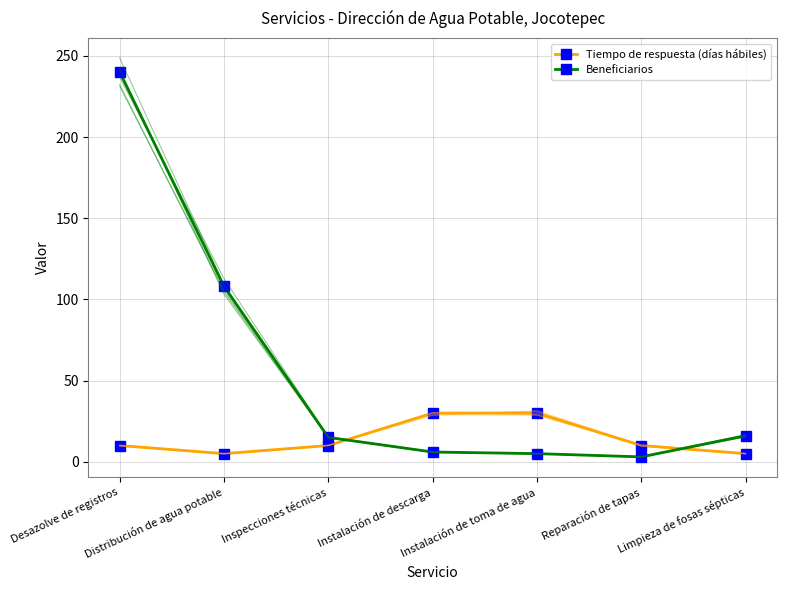

What are all the series names shown in the legend?

Tiempo de respuesta (días hábiles), Beneficiarios